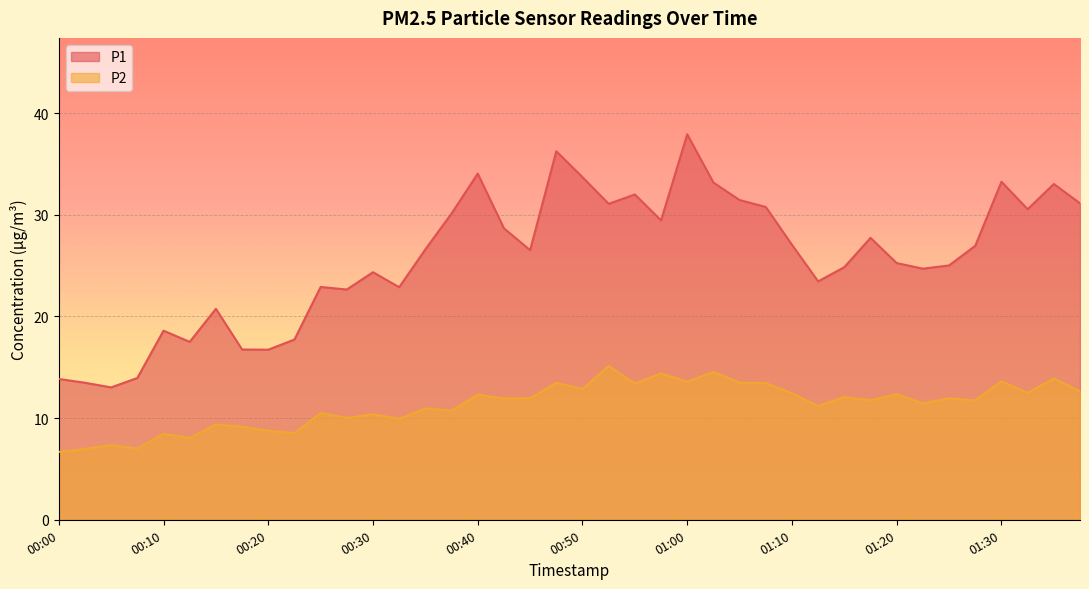

Reading left to right, extract all data points from this chart.

P1: 13.8	13.5	13.0	13.9	18.6	17.5	20.8	16.8	16.7	17.7	22.9	22.6	24.4	22.9	26.6	30.1	34.0	28.7	26.5	36.2	33.7	31.1	32.0	29.4	37.9	33.2	31.4	30.8	27.1	23.4	24.9	27.7	25.2	24.7	25.0	26.9	33.2	30.6	33.0	31.1
P2: 6.7	7.0	7.3	7.0	8.4	8.1	9.4	9.2	8.8	8.5	10.5	10.0	10.4	9.9	10.9	10.7	12.3	11.9	11.9	13.5	12.8	15.1	13.4	14.4	13.6	14.6	13.5	13.4	12.4	11.2	12.1	11.8	12.3	11.4	11.9	11.7	13.6	12.5	13.9	12.6